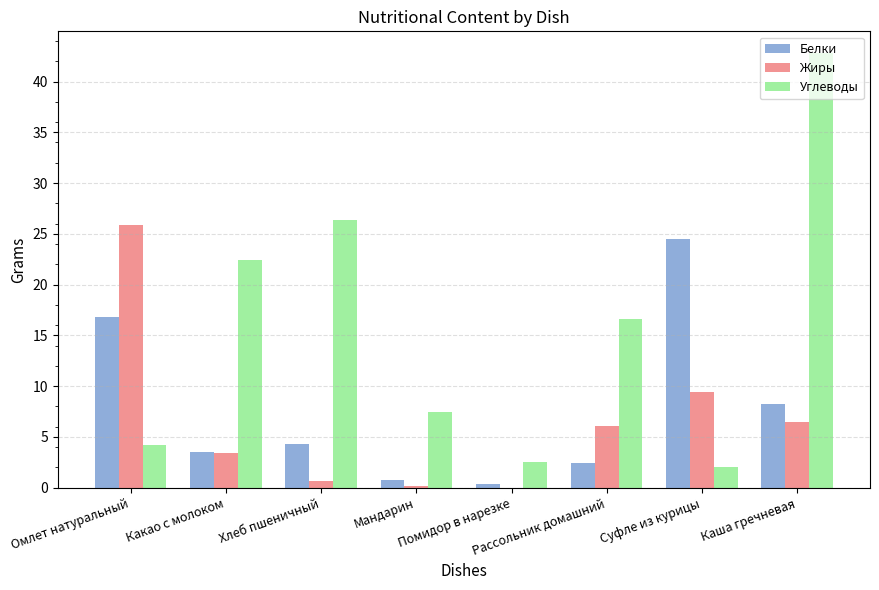

What is the greatest value displayed?

42.8